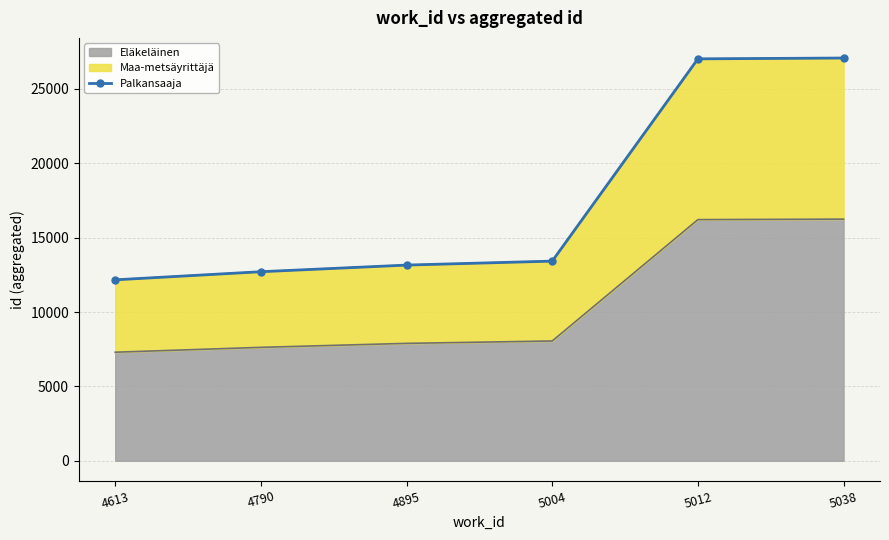

What is the smallest value displayed?

12166